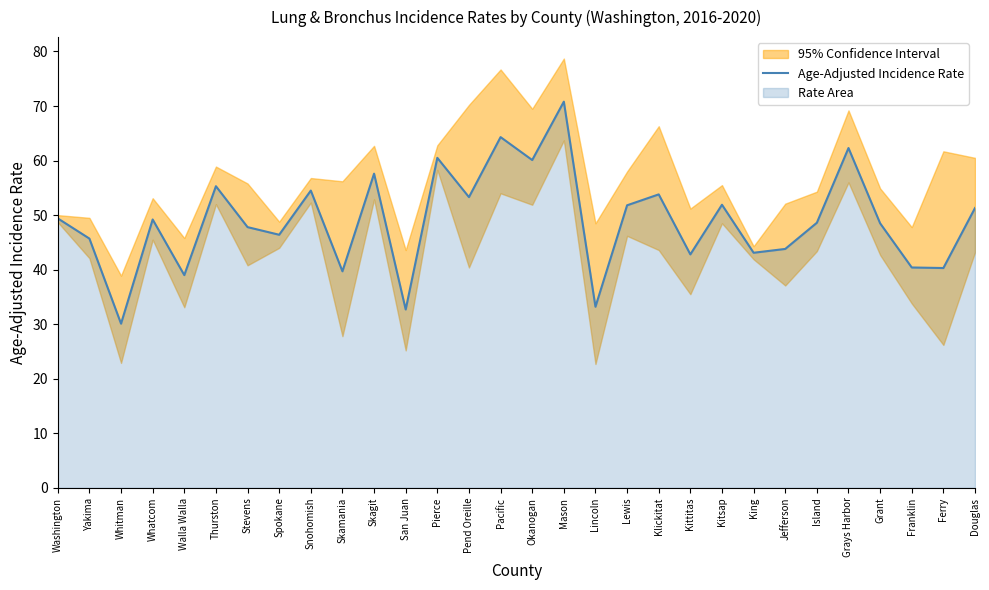

Which has a higher value, Snohomish or San Juan?

Snohomish